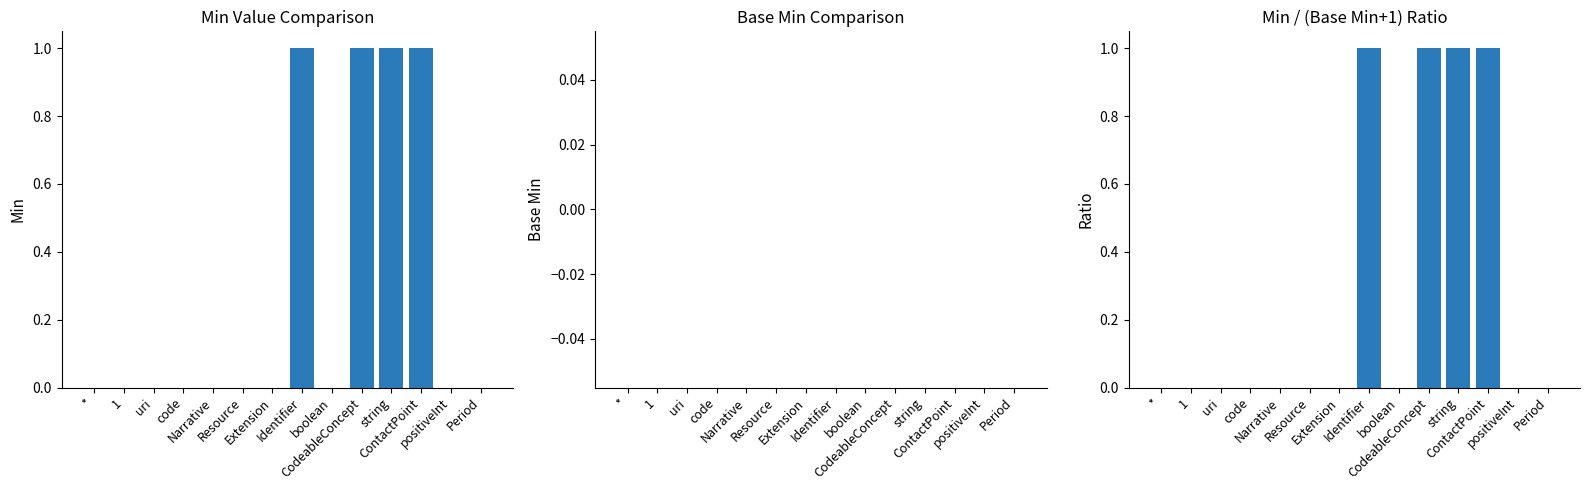

Rank the categories by Min value from highest to lowest.

Identifier, CodeableConcept, string, ContactPoint, *, 1, uri, code, Narrative, Resource, Extension, boolean, positiveInt, Period